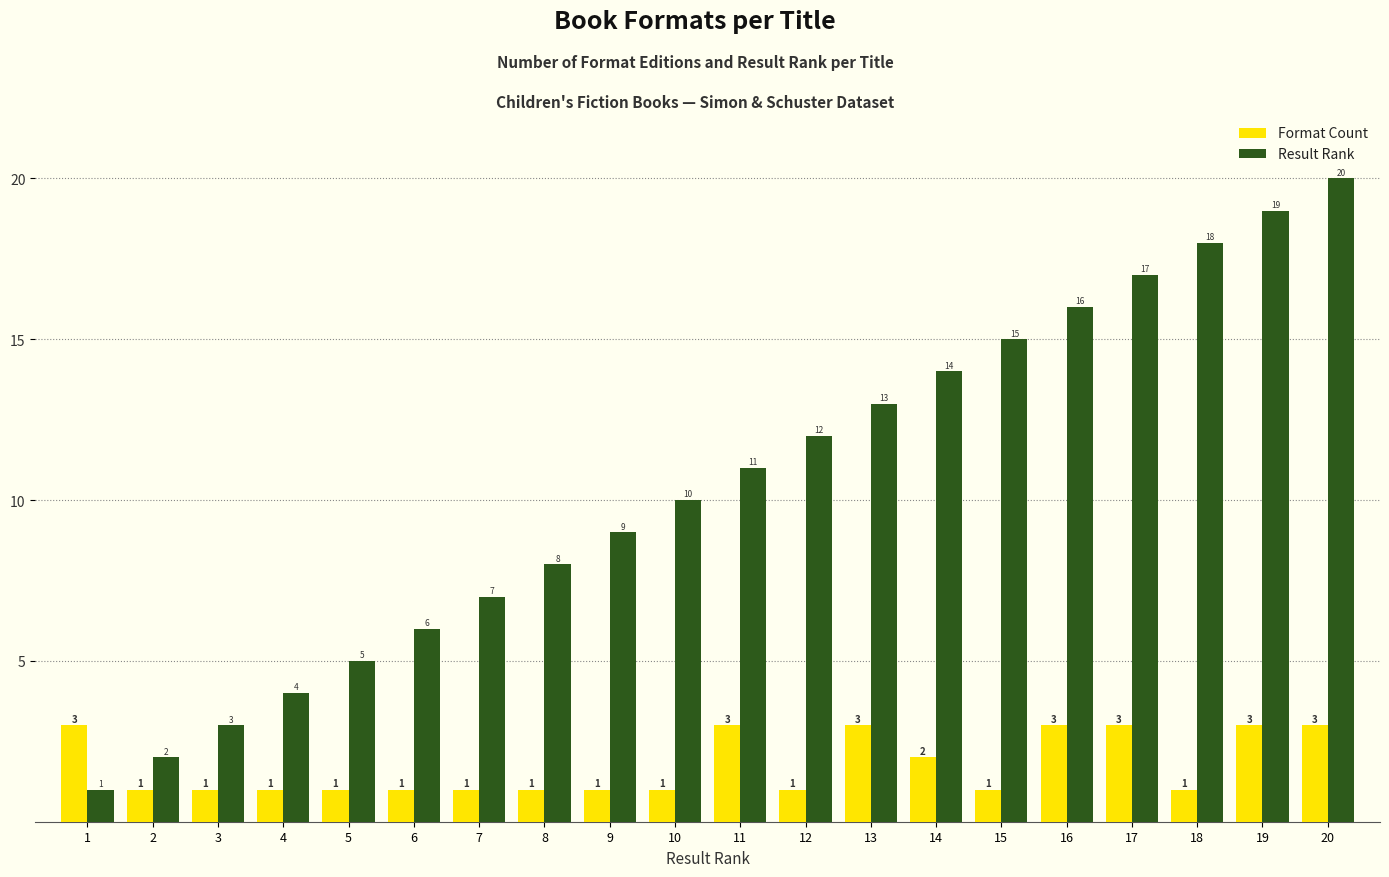

What is the maximum value shown in the chart?

20